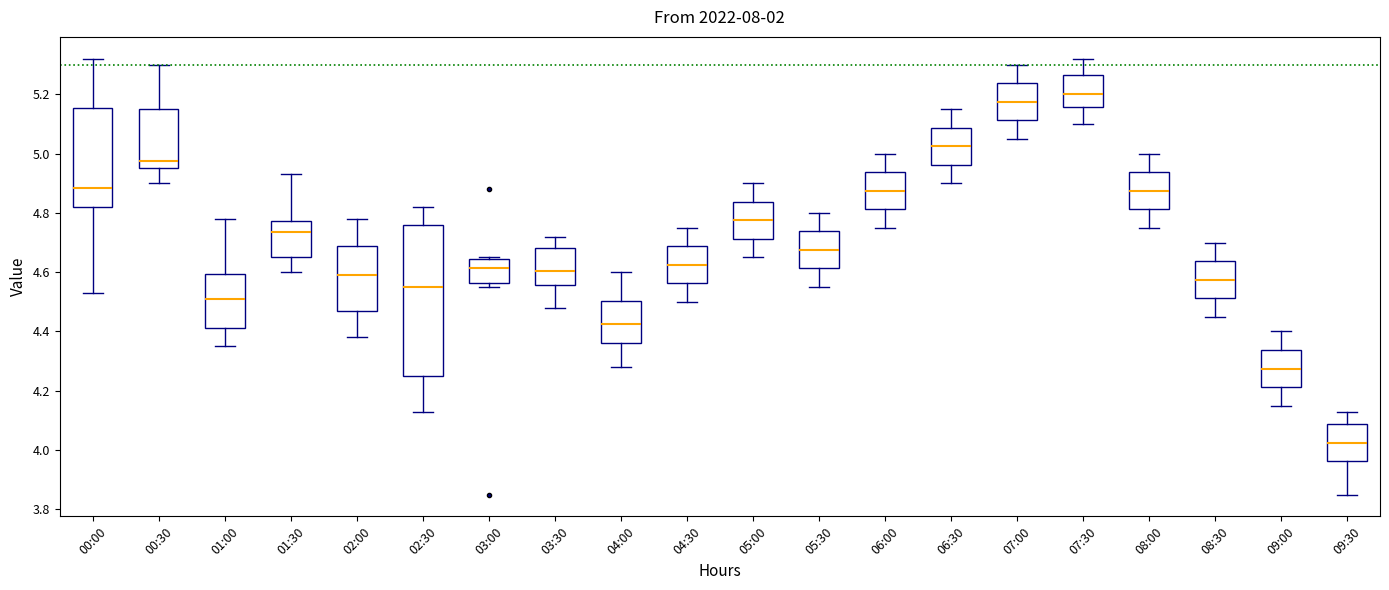

Where does the upper whisker of the box for 00:30 end on the y-axis? The values are not printed on the chart, so give them approximately, as read against the axis.

5.30